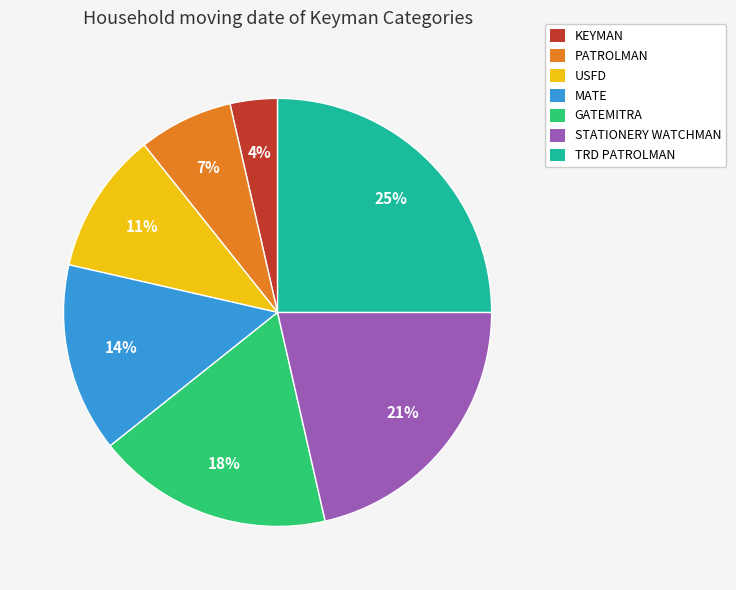

How many slices are in this pie chart?

7